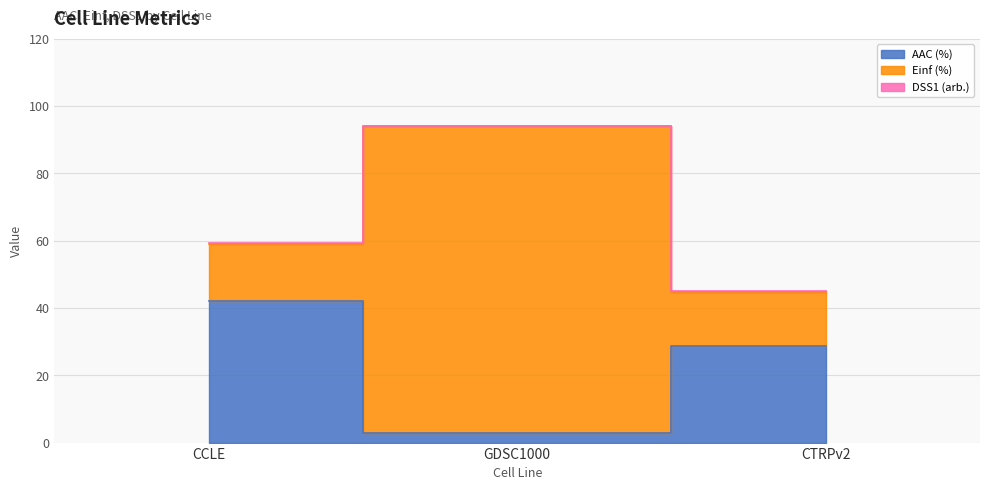

Which series has the largest total across all categories?

Einf (%)